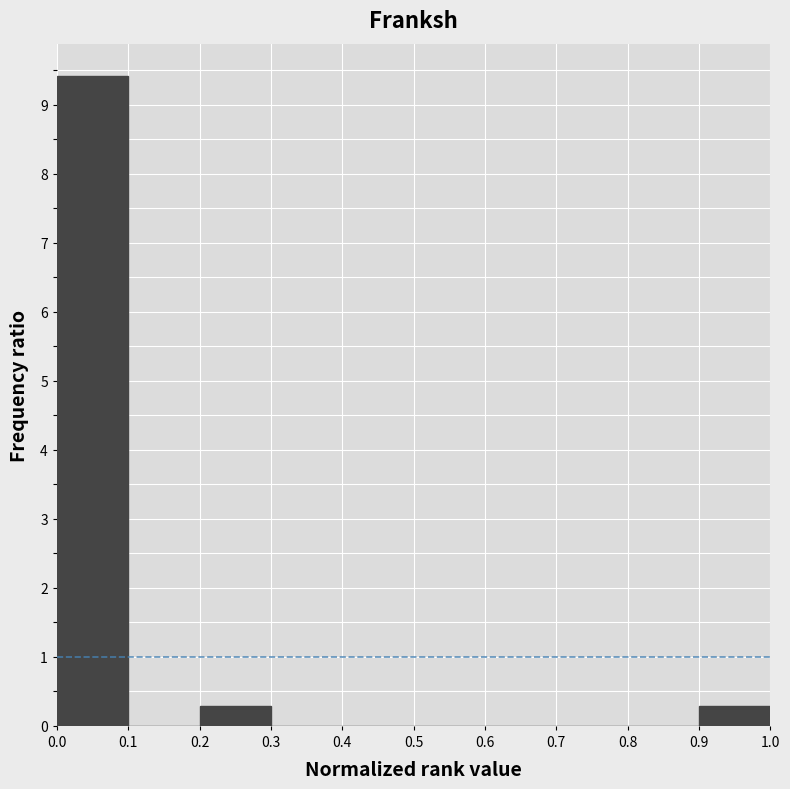

Over which range of the x-axis is the bar tallest?

0.0 to 0.1